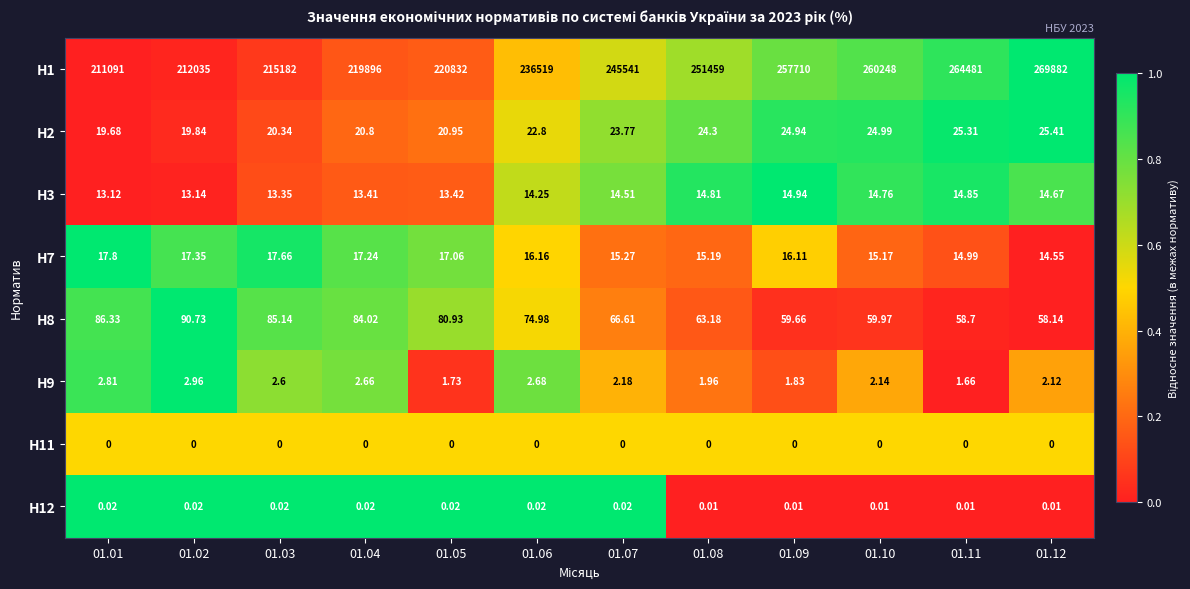

Is the value of Н3 at 01.09 greater than the value of Н9 at 01.08?

Yes